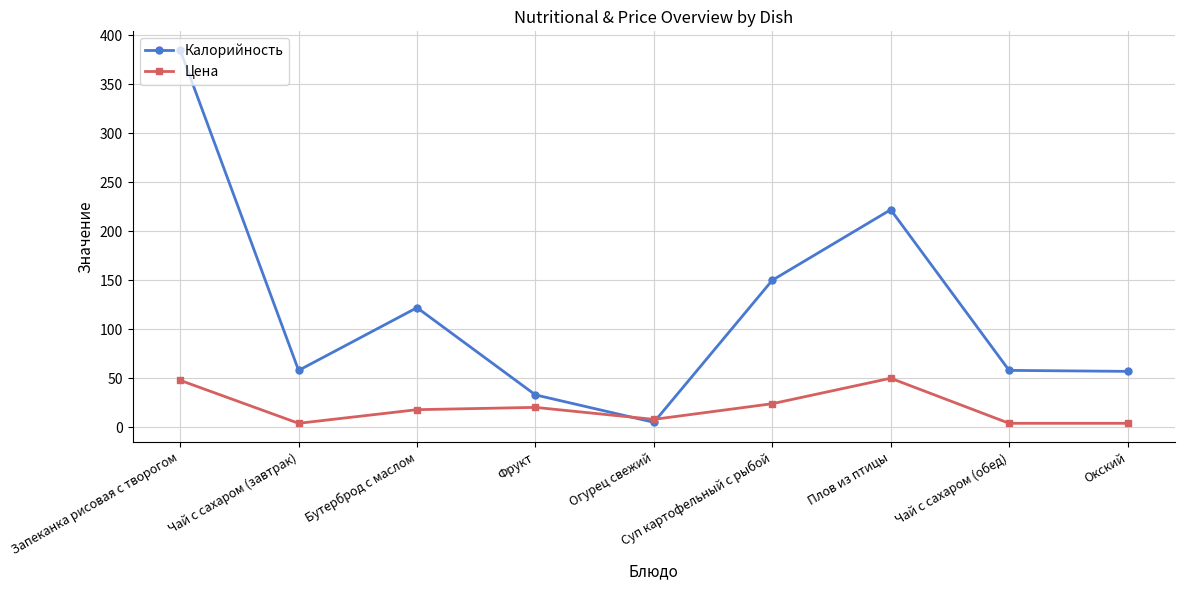

What are all the series names shown in the legend?

Калорийность, Цена